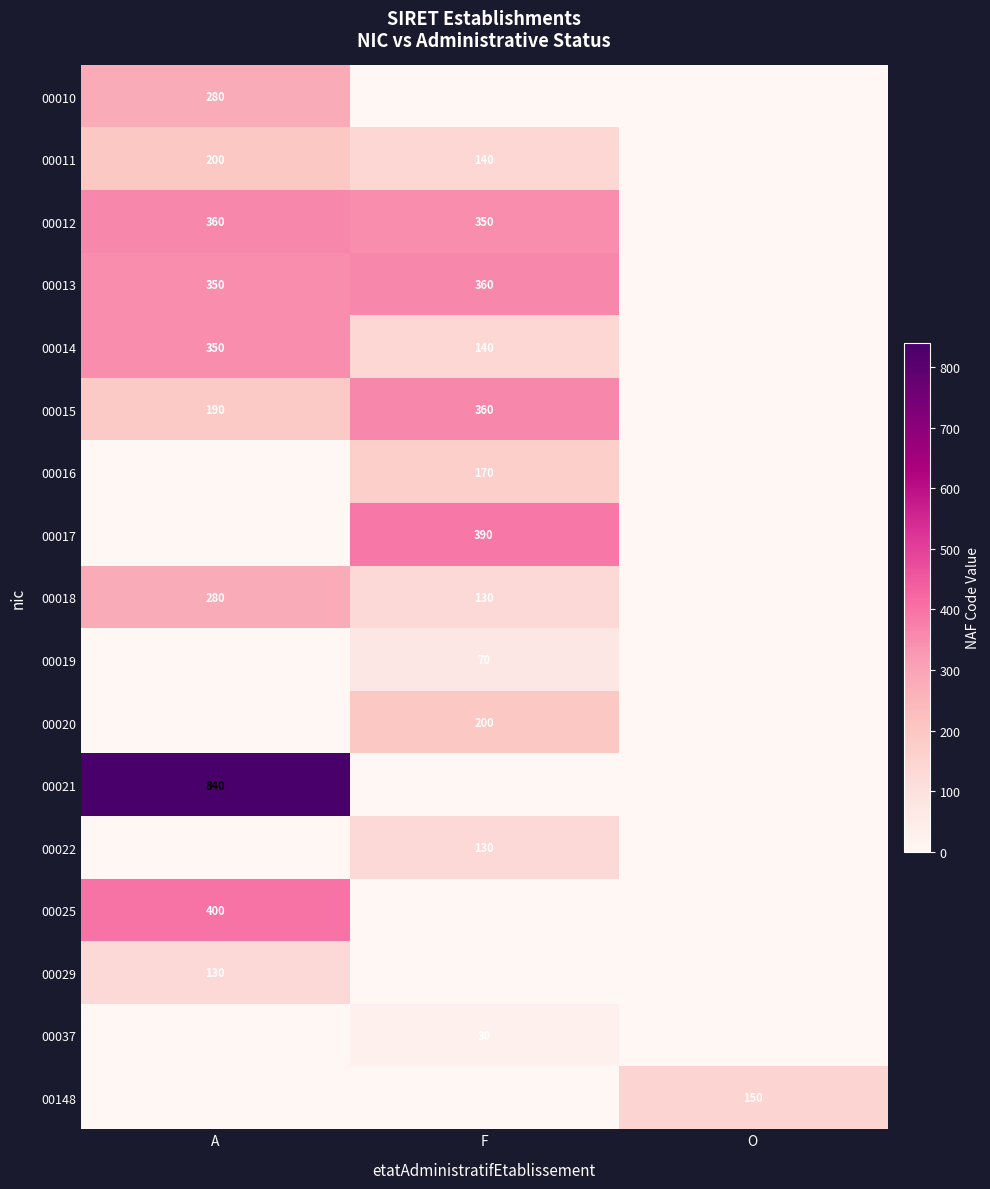

The value of 00014 at F is 140. True or false?

True